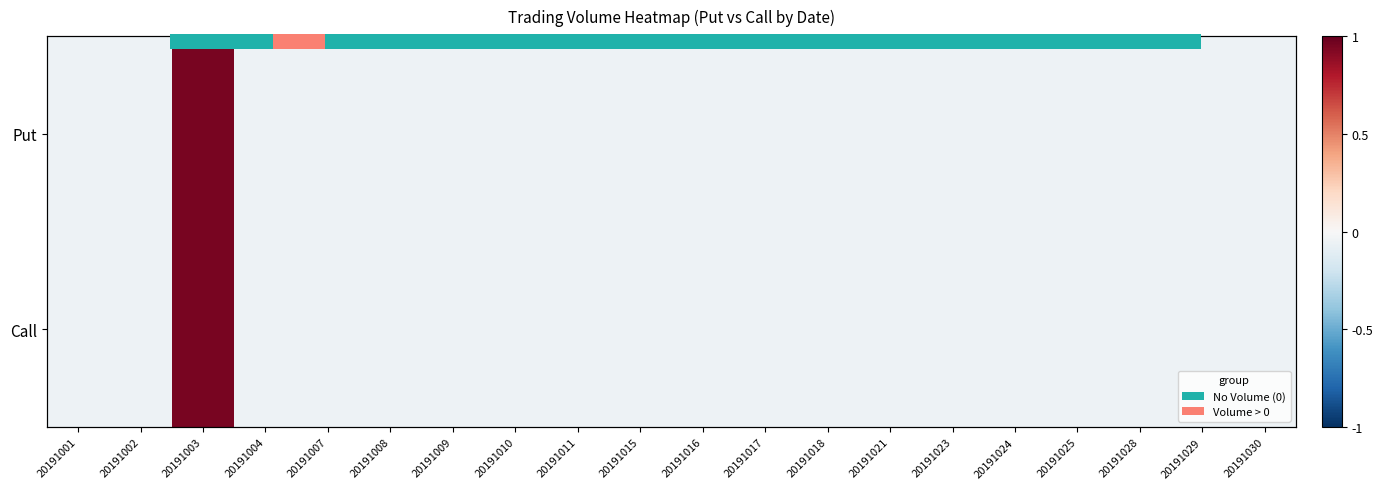

Between 20191028 and 20191011, which is larger?

20191028